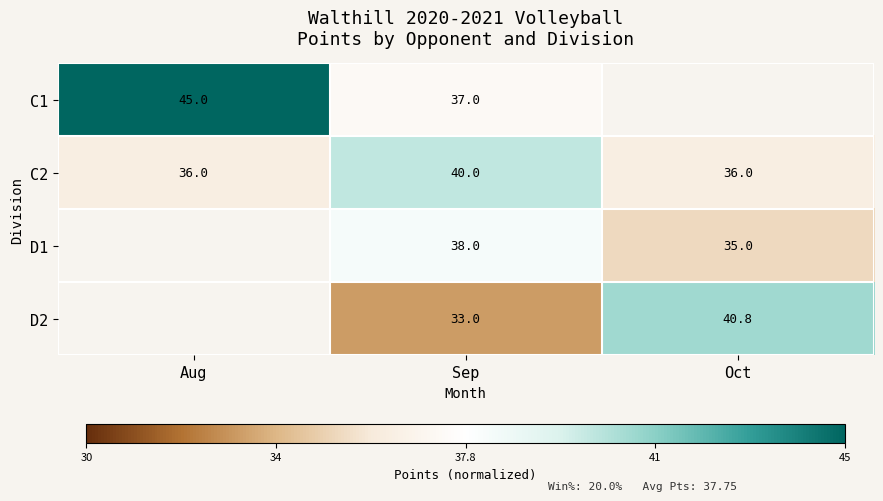

At how many categories does at least one series exceed 0?

3